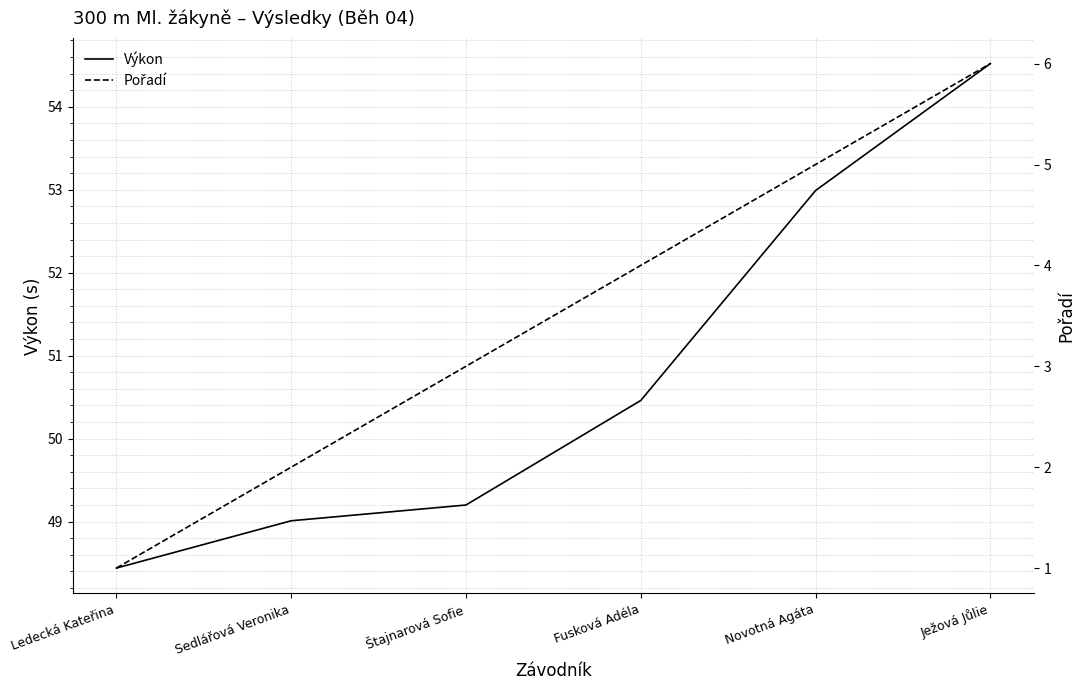

What is the total value across all series at Ježová Jůlie?

60.5